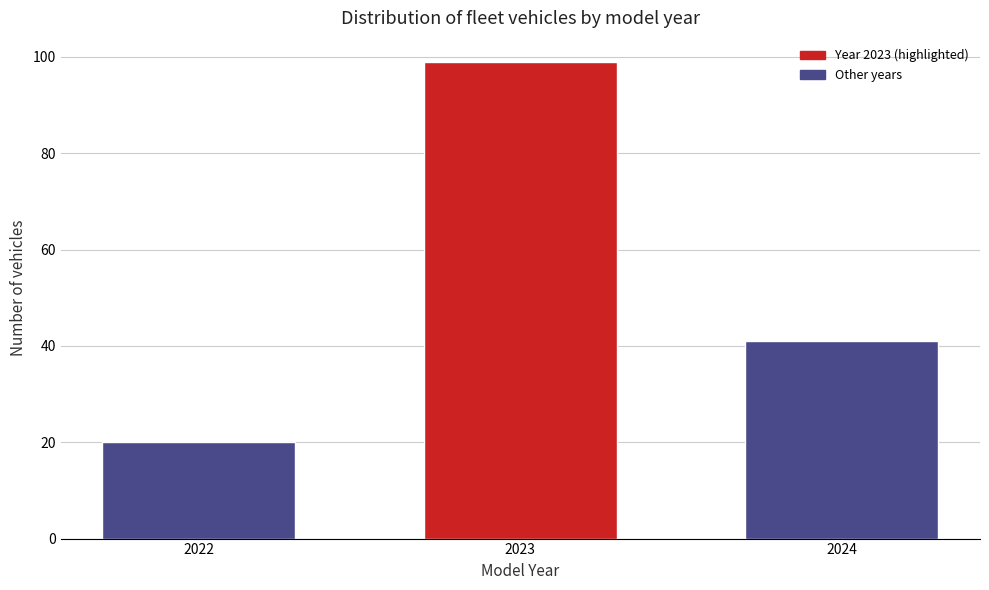

Reading right to left, list all the values displayed in this chart.

41	99	20